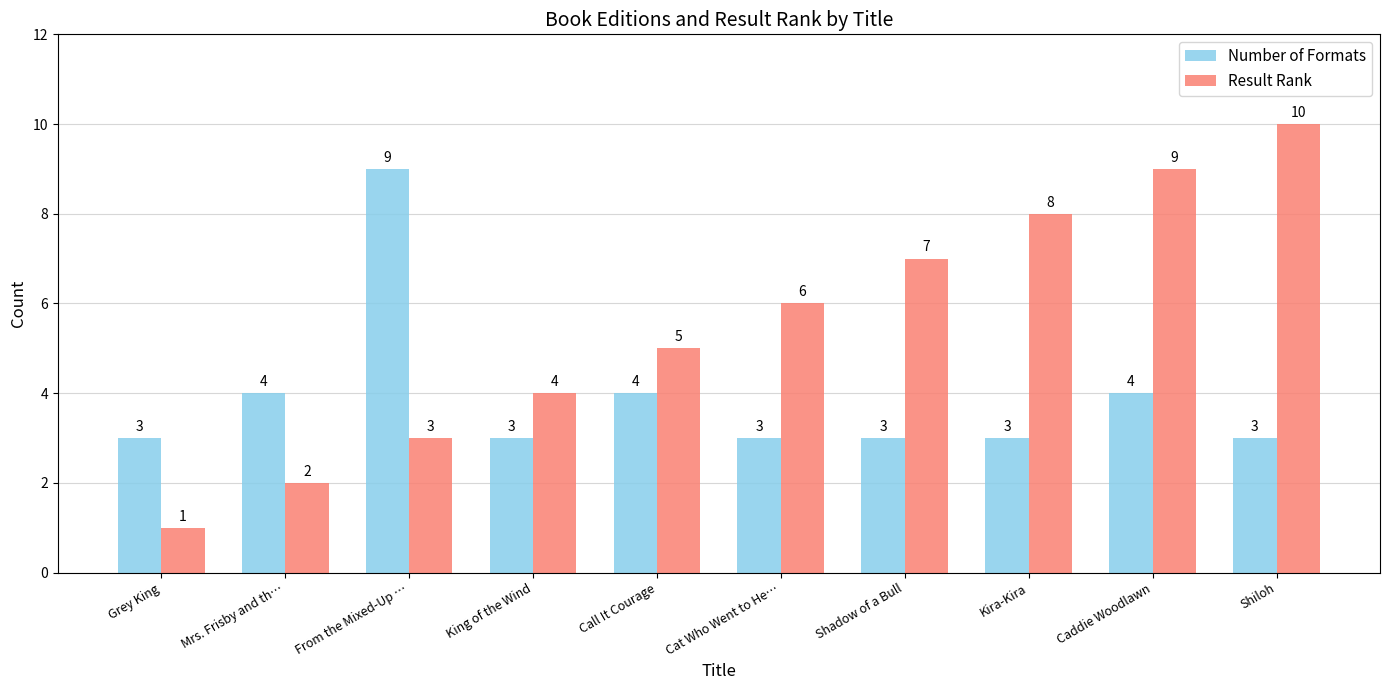

Reading left to right, what are all the values shown in this chart?

Number of Formats: 3	4	9	3	4	3	3	3	4	3
Result Rank: 1	2	3	4	5	6	7	8	9	10